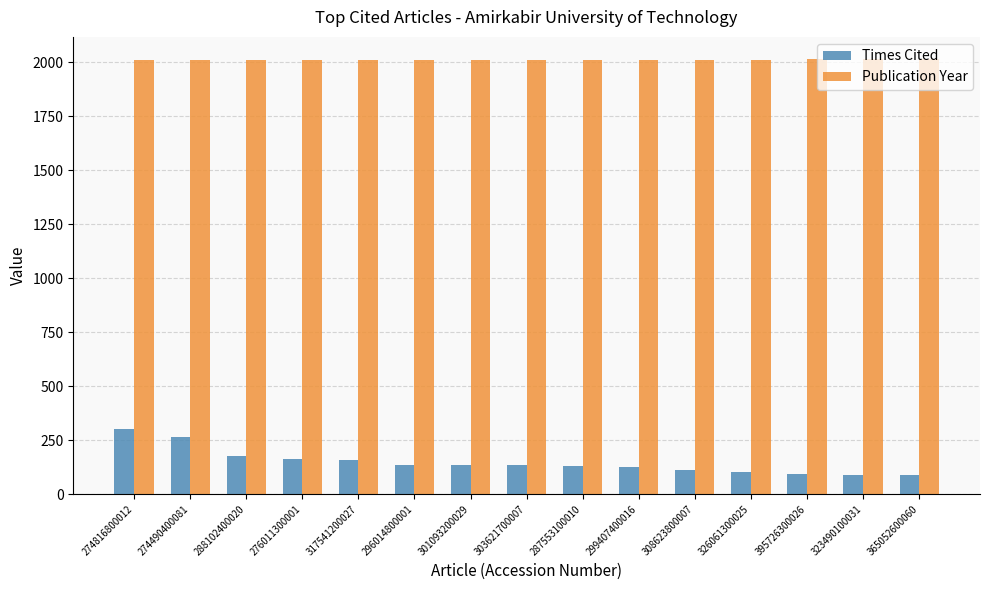

At which label does Publication Year first exceed 2012?

317541200027